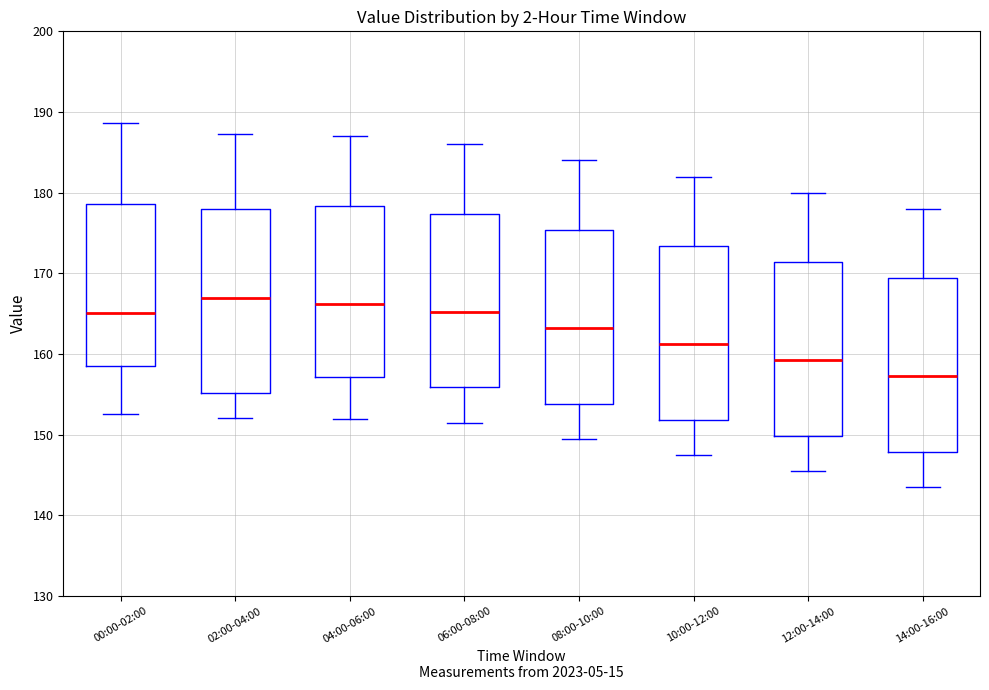

Comparing the boxes themselves (not the whiskers), which one is the tallest?

02:00-04:00